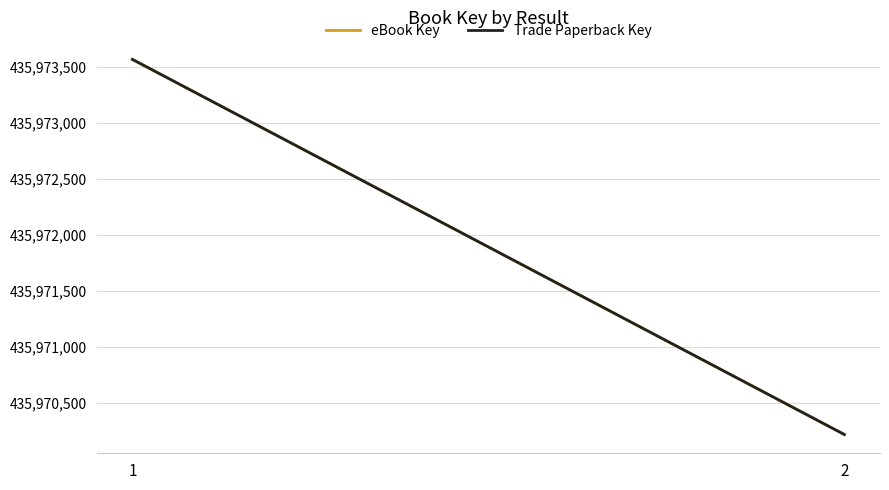

What is the sum of the Trade Paperback Key values at 1 and 2?

871943789